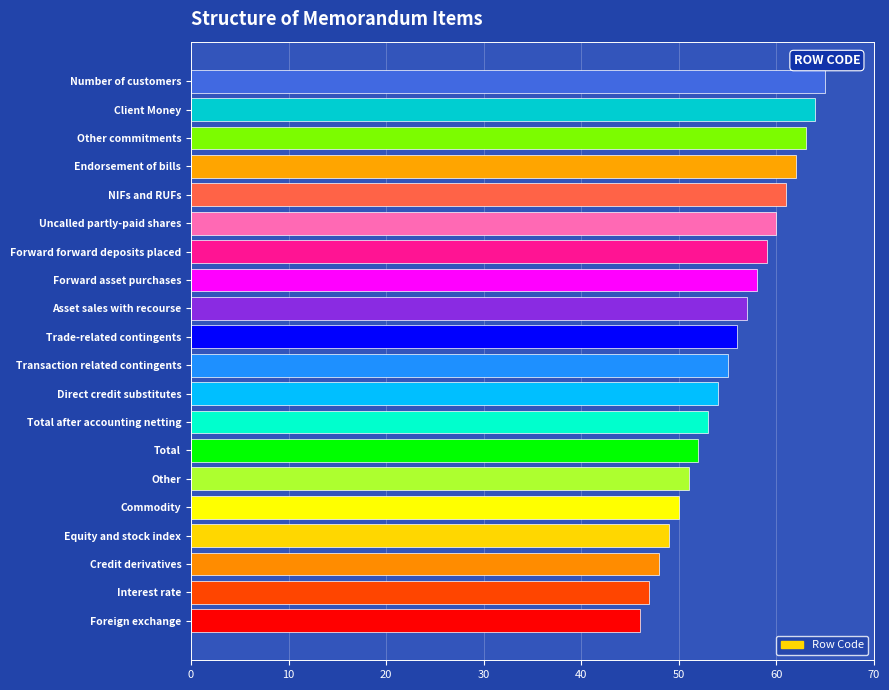

Between Number of customers and Other, which is larger?

Number of customers